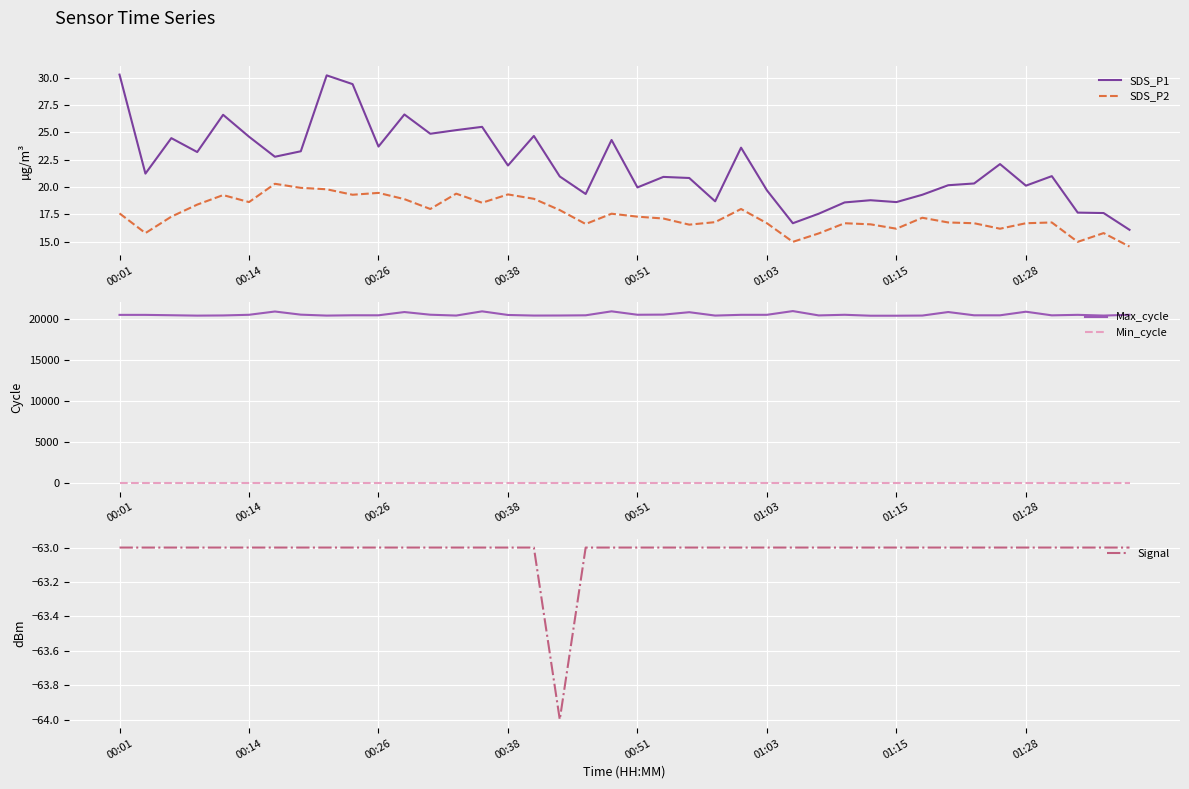

What is the sum of all Max_cycle values?

822838